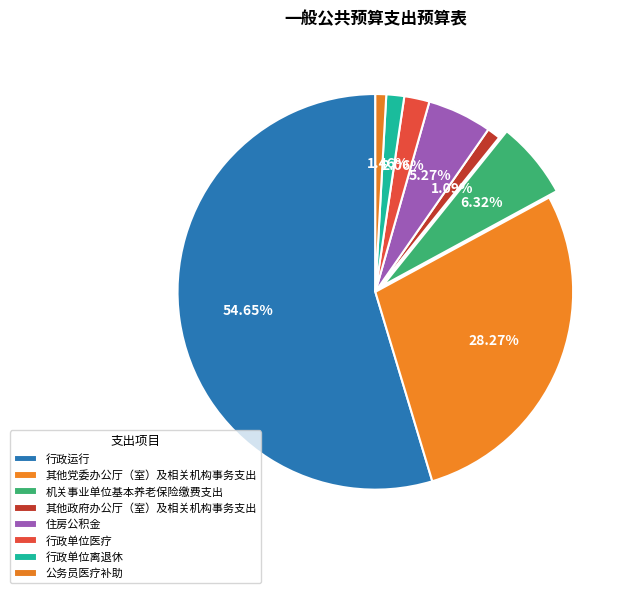

Is 公务员医疗补助 the majority of the pie?

No